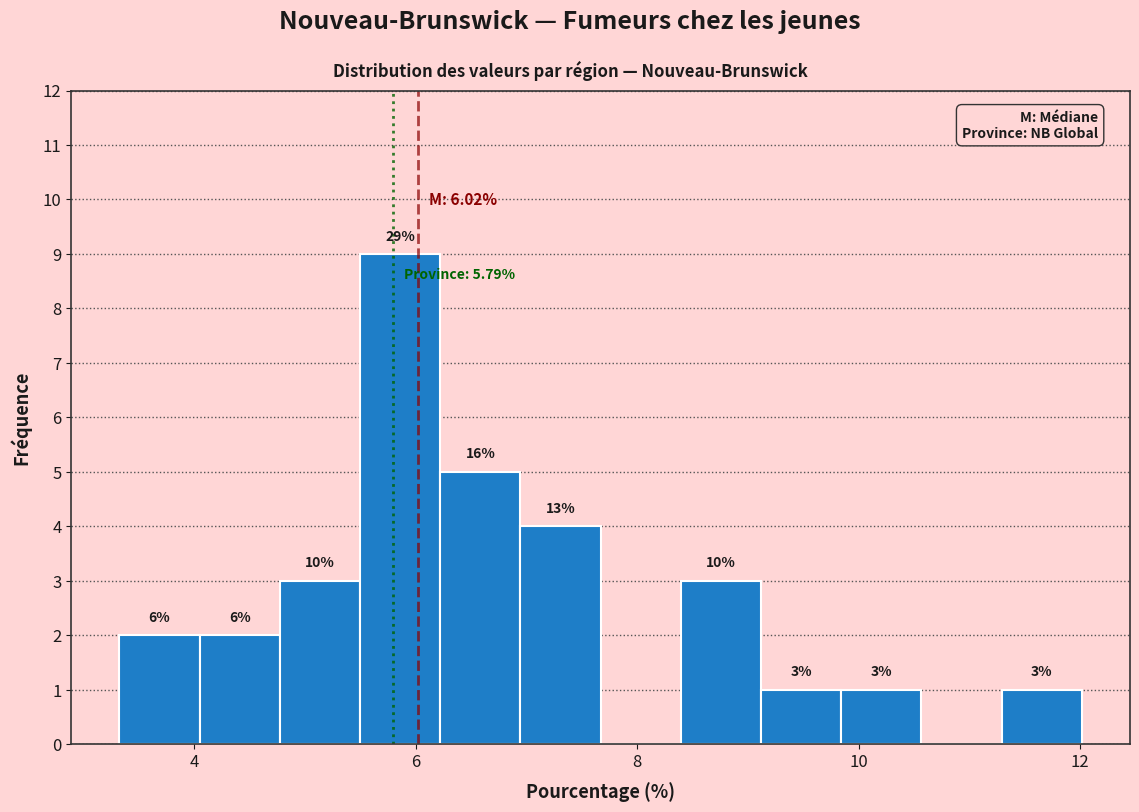

Read against the x-axis, roughly where is the centre of the tallest bar?

5.8